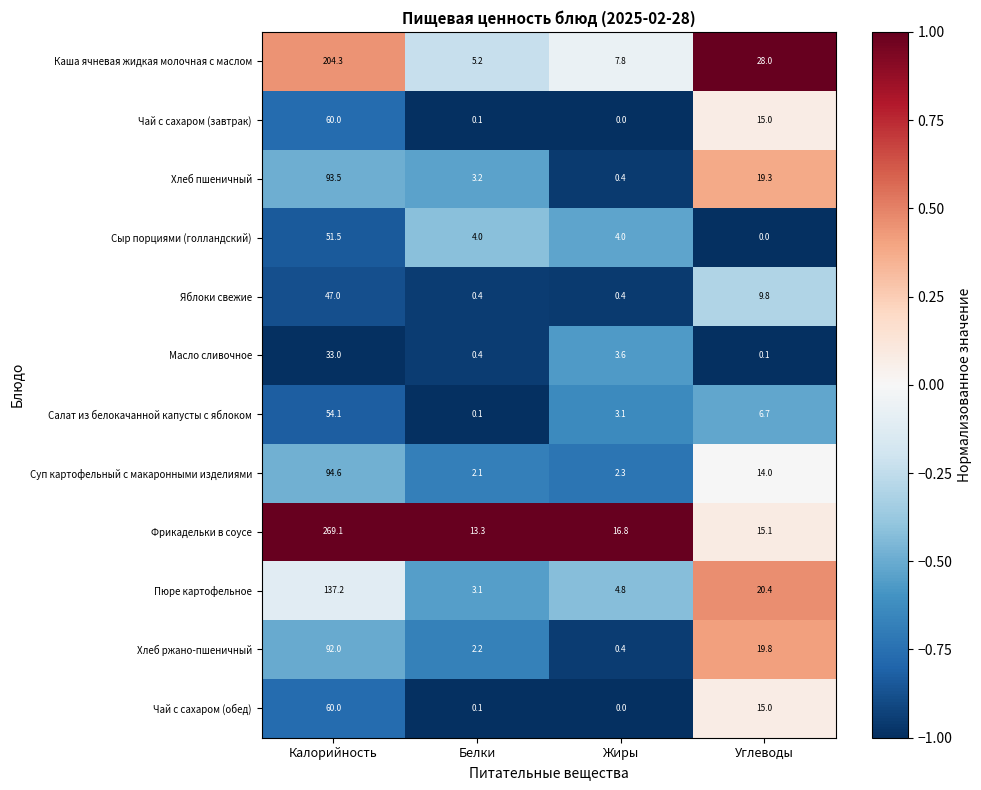

What is the spread (max minus min) of values at Углеводы?

28.0